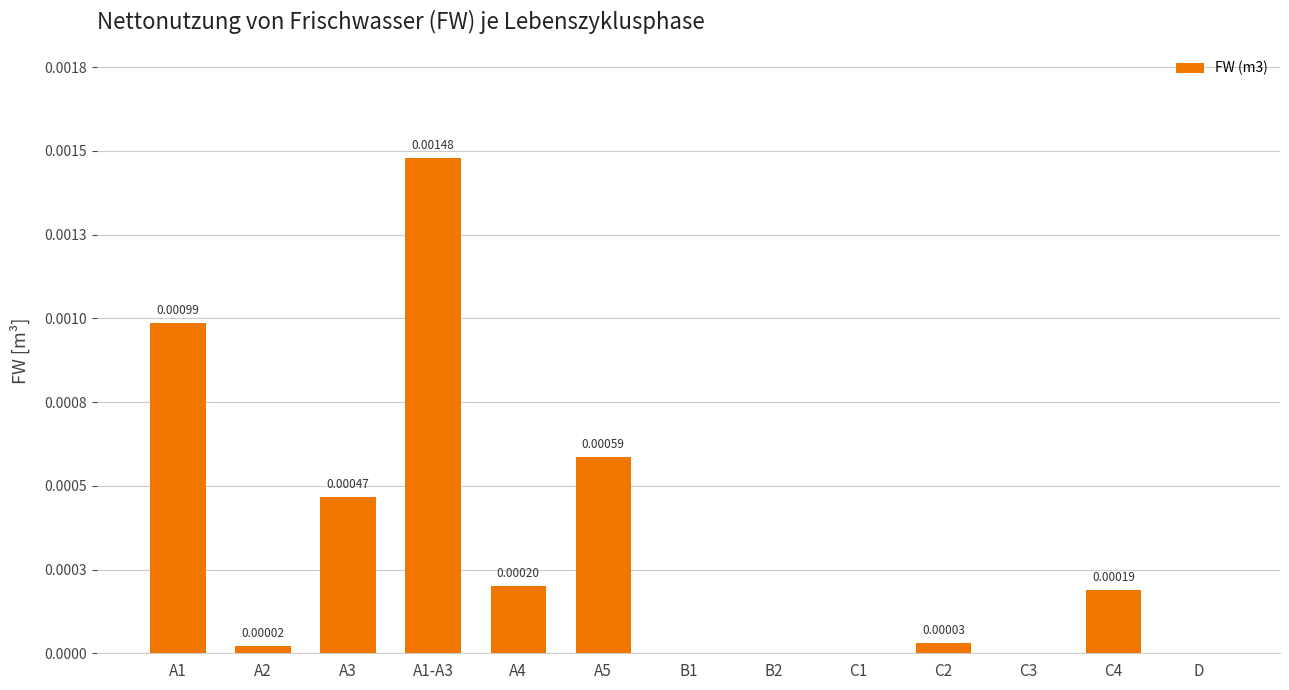

How many distinct data groups are displayed?

1